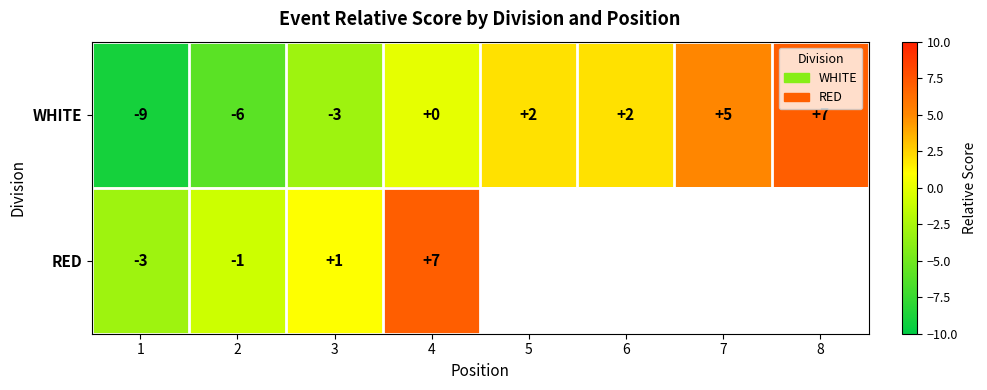

At which label is WHITE closest to -1?

4